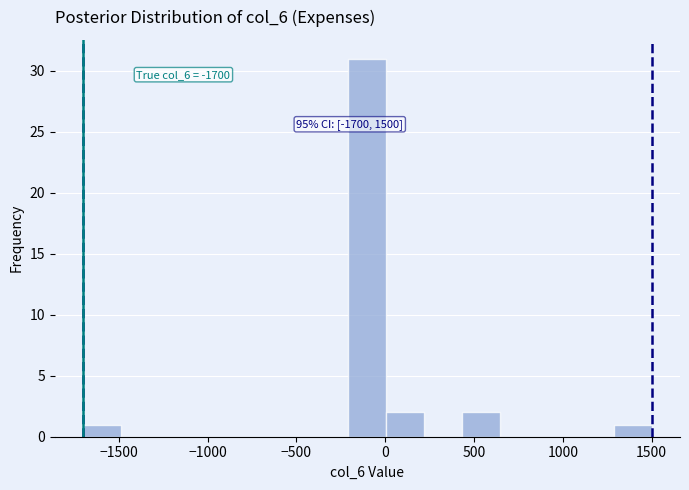

Which range on the x-axis has the tallest bar?

-200 to 0